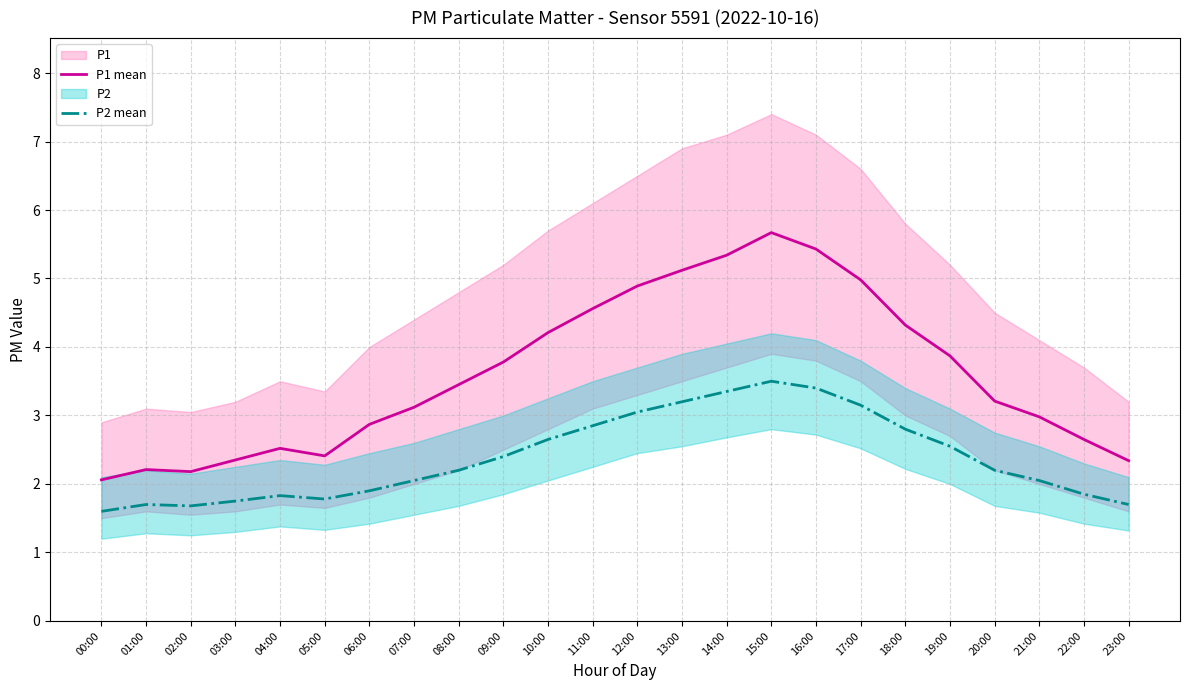

What is the maximum value shown in the chart?

5.7